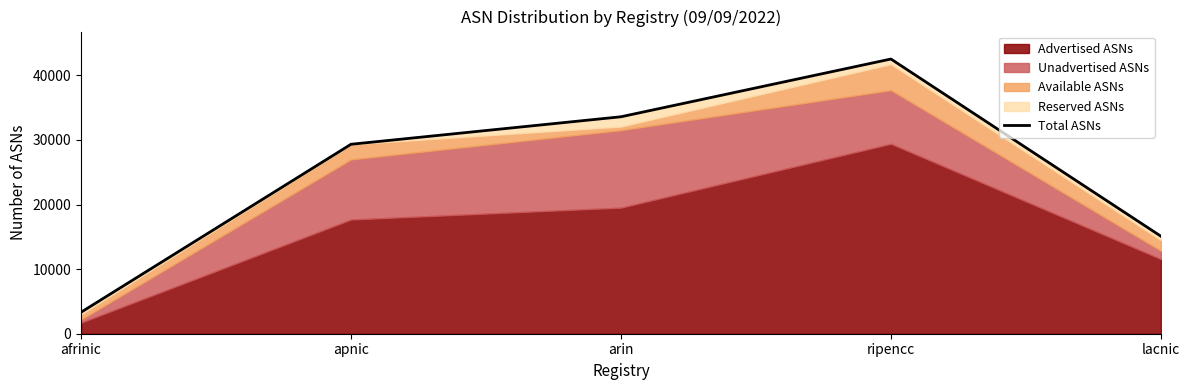

Rank the categories by value from highest to lowest.

ripencc, arin, apnic, lacnic, afrinic